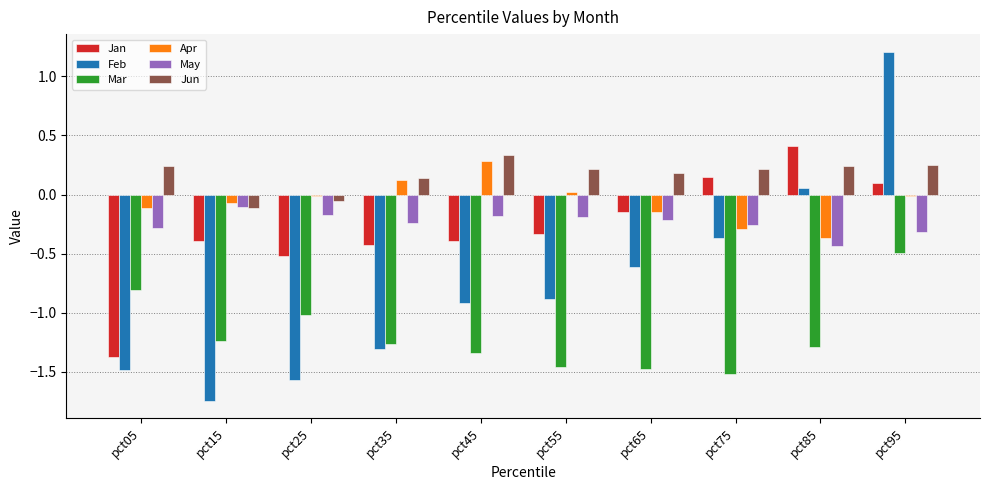

Are the bars horizontal?

No